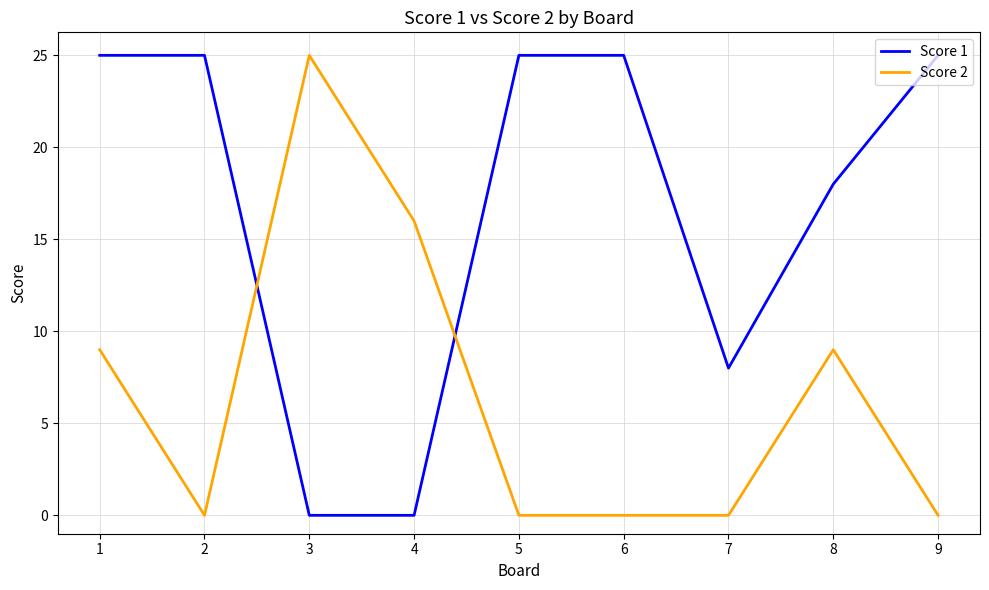

Rank the series by their average value, from highest to lowest.

Score 1, Score 2